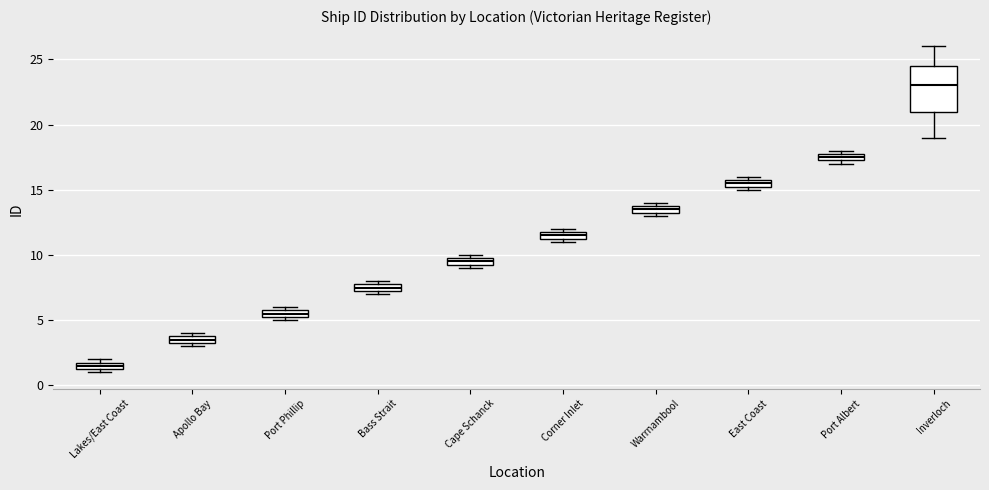

Which box has the lowest median line?

Lakes/East Coast